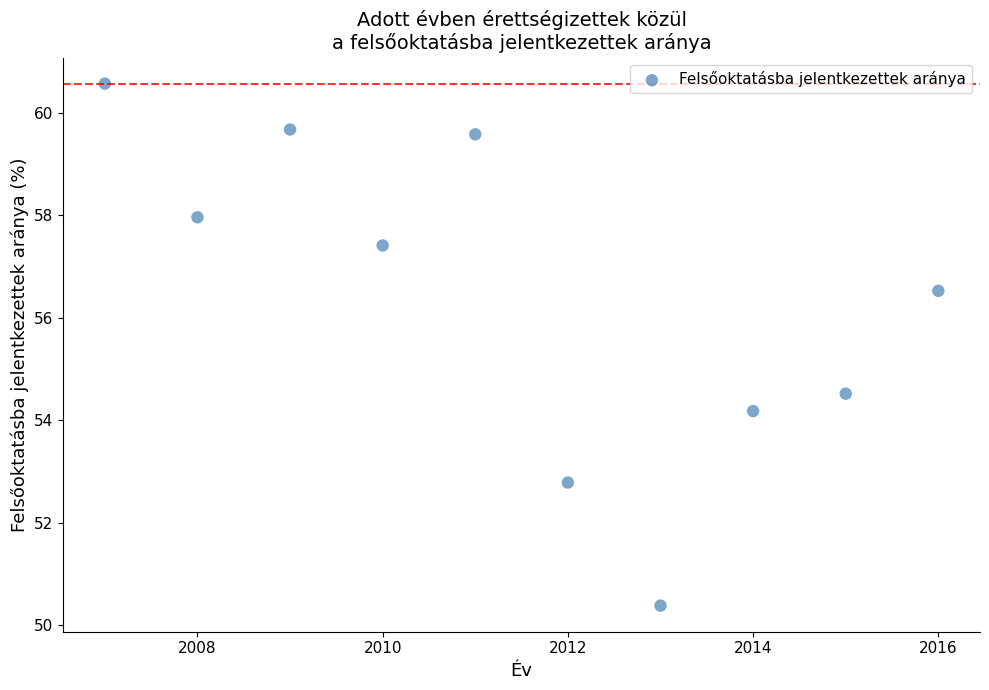

What is the average Y value?

56.4